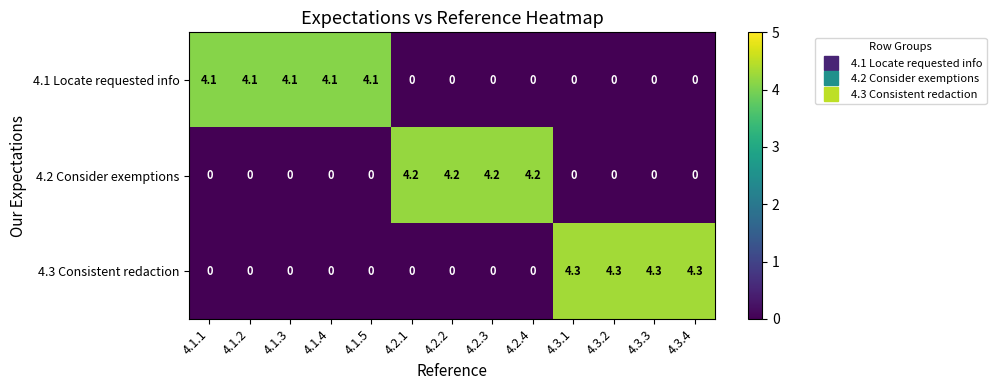

What is the average value of the 4.1 Locate requested info series?

1.6